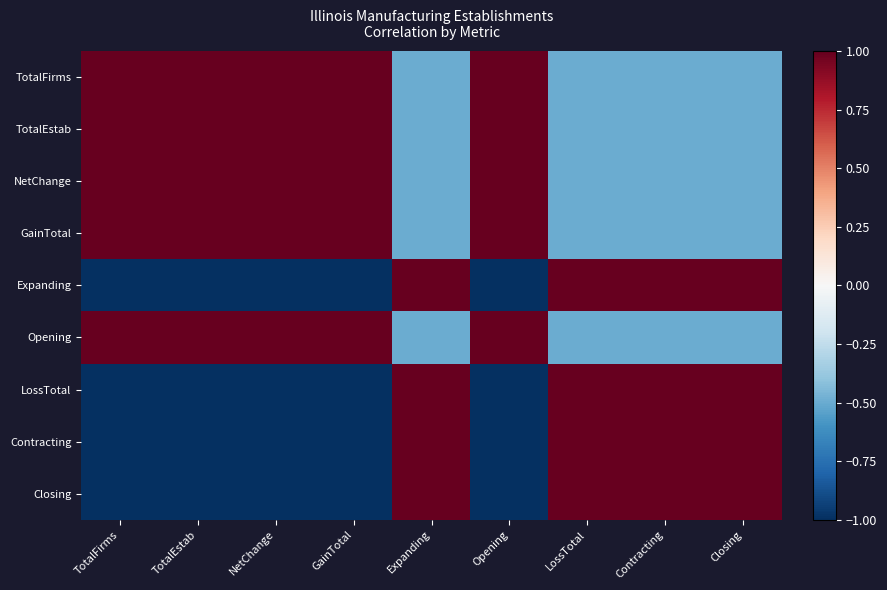

Reading right to left, transcribe all the data shown in this chart.

TotalFirms: Closing=-0.5	Contracting=-0.5	LossTotal=-0.5	Opening=1.0	Expanding=-0.5	GainTotal=1.0	NetChange=1.0	TotalEstab=1.0	TotalFirms=1.0
TotalEstab: Closing=-0.5	Contracting=-0.5	LossTotal=-0.5	Opening=1.0	Expanding=-0.5	GainTotal=1.0	NetChange=1.0	TotalEstab=1.0	TotalFirms=1.0
NetChange: Closing=-0.5	Contracting=-0.5	LossTotal=-0.5	Opening=1.0	Expanding=-0.5	GainTotal=1.0	NetChange=1.0	TotalEstab=1.0	TotalFirms=1.0
GainTotal: Closing=-0.5	Contracting=-0.5	LossTotal=-0.5	Opening=1.0	Expanding=-0.5	GainTotal=1.0	NetChange=1.0	TotalEstab=1.0	TotalFirms=1.0
Expanding: Closing=1.0	Contracting=1.0	LossTotal=1.0	Opening=-1.0	Expanding=1.0	GainTotal=-1.0	NetChange=-1.0	TotalEstab=-1.0	TotalFirms=-1.0
Opening: Closing=-0.5	Contracting=-0.5	LossTotal=-0.5	Opening=1.0	Expanding=-0.5	GainTotal=1.0	NetChange=1.0	TotalEstab=1.0	TotalFirms=1.0
LossTotal: Closing=1.0	Contracting=1.0	LossTotal=1.0	Opening=-1.0	Expanding=1.0	GainTotal=-1.0	NetChange=-1.0	TotalEstab=-1.0	TotalFirms=-1.0
Contracting: Closing=1.0	Contracting=1.0	LossTotal=1.0	Opening=-1.0	Expanding=1.0	GainTotal=-1.0	NetChange=-1.0	TotalEstab=-1.0	TotalFirms=-1.0
Closing: Closing=1.0	Contracting=1.0	LossTotal=1.0	Opening=-1.0	Expanding=1.0	GainTotal=-1.0	NetChange=-1.0	TotalEstab=-1.0	TotalFirms=-1.0